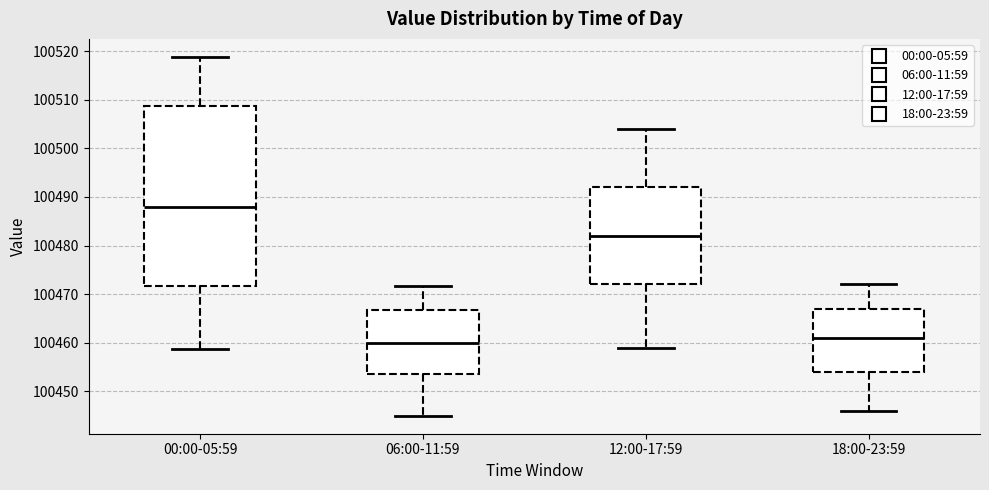

Comparing the boxes themselves (not the whiskers), which one is the tallest?

00:00-05:59